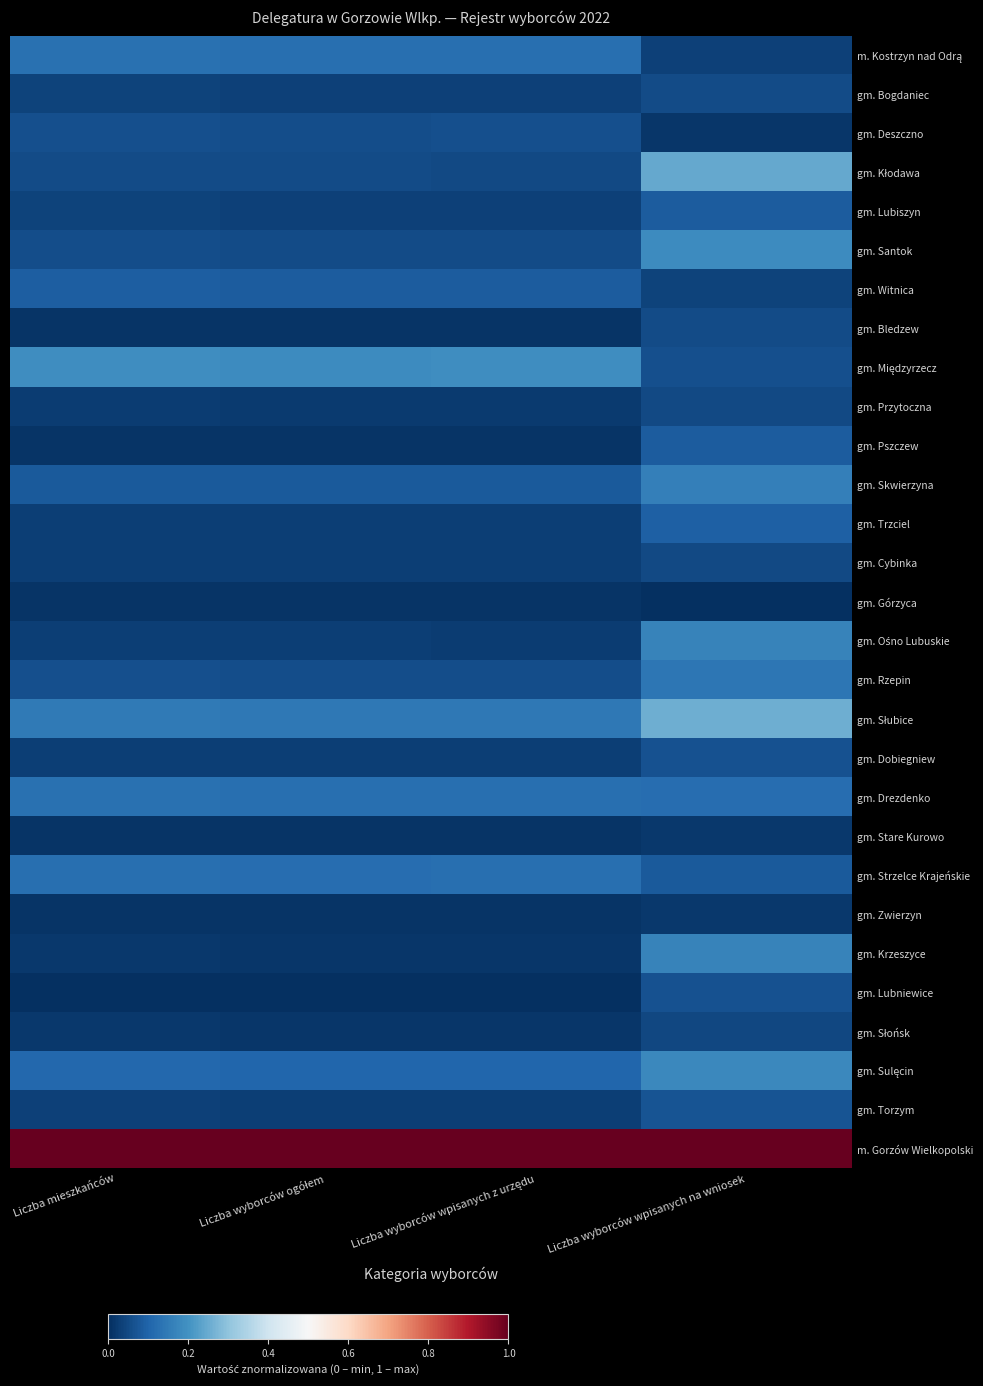

List the series in order of their peak value, highest first.

m. Gorzów Wielkopolski, gm. Słubice, gm. Kłodawa, gm. Międzyrzecz, gm. Santok, gm. Sulęcin, gm. Krzeszyce, gm. Ośno Lubuskie, gm. Skwierzyna, gm. Rzepin, m. Kostrzyn nad Odrą, gm. Drezdenko, gm. Strzelce Krajeńskie, gm. Trzciel, gm. Witnica, gm. Lubiszyn, gm. Pszczew, gm. Torzym, gm. Dobiegniew, gm. Lubniewice, gm. Deszczno, gm. Bogdaniec, gm. Bledzew, gm. Przytoczna, gm. Cybinka, gm. Słońsk, gm. Zwierzyn, gm. Stare Kurowo, gm. Górzyca